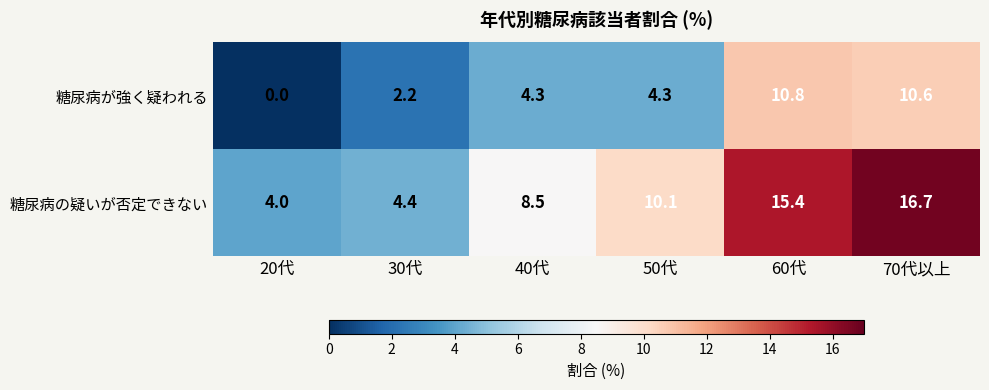

What is the difference between the highest and lowest values at 50代?

5.8